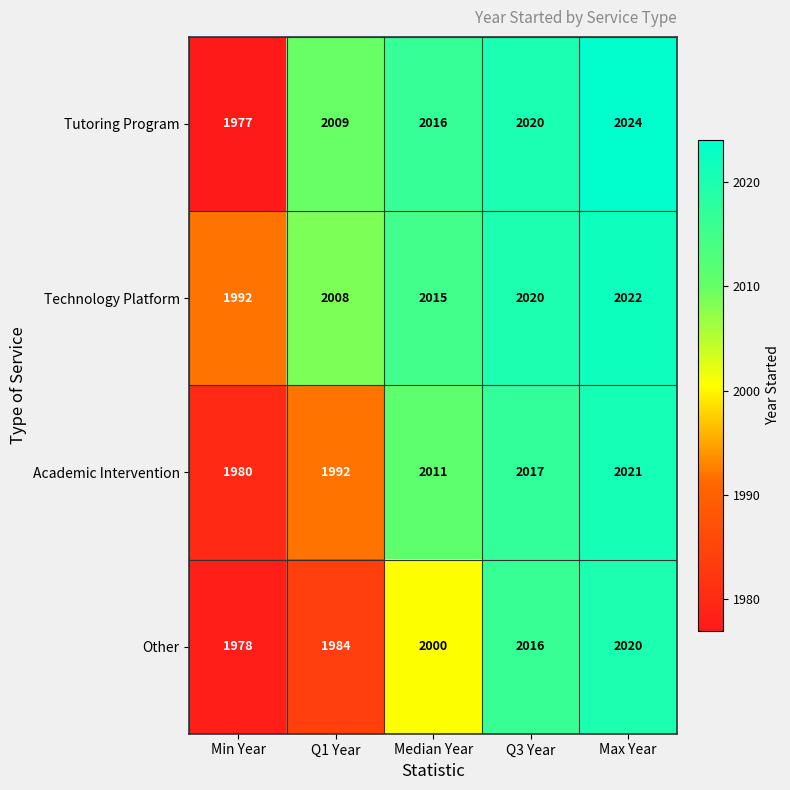

At how many categories does at least one series exceed 2013?

3